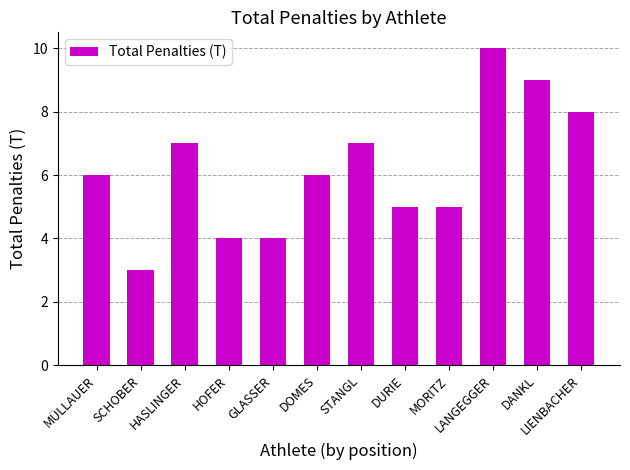

The chart shows a value of 3 at STANGL. True or false?

False